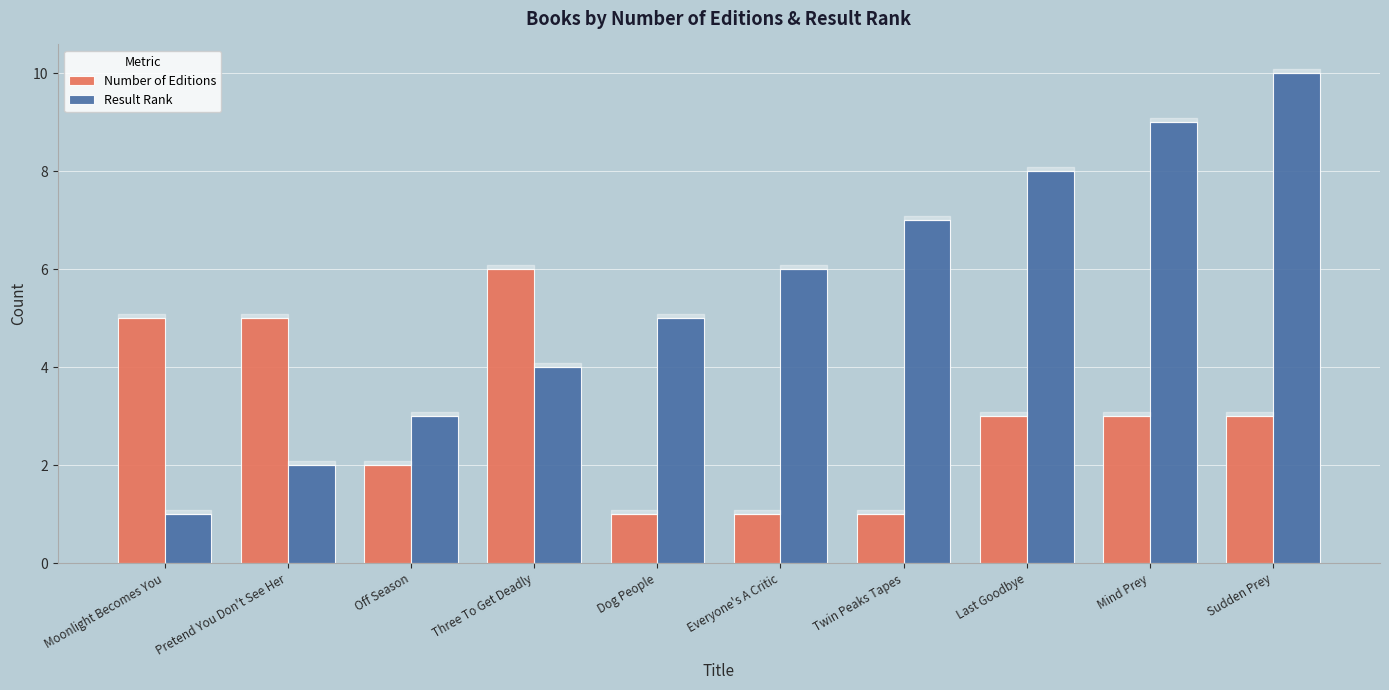

Which series changed the most between Dog People and Mind Prey?

Result Rank